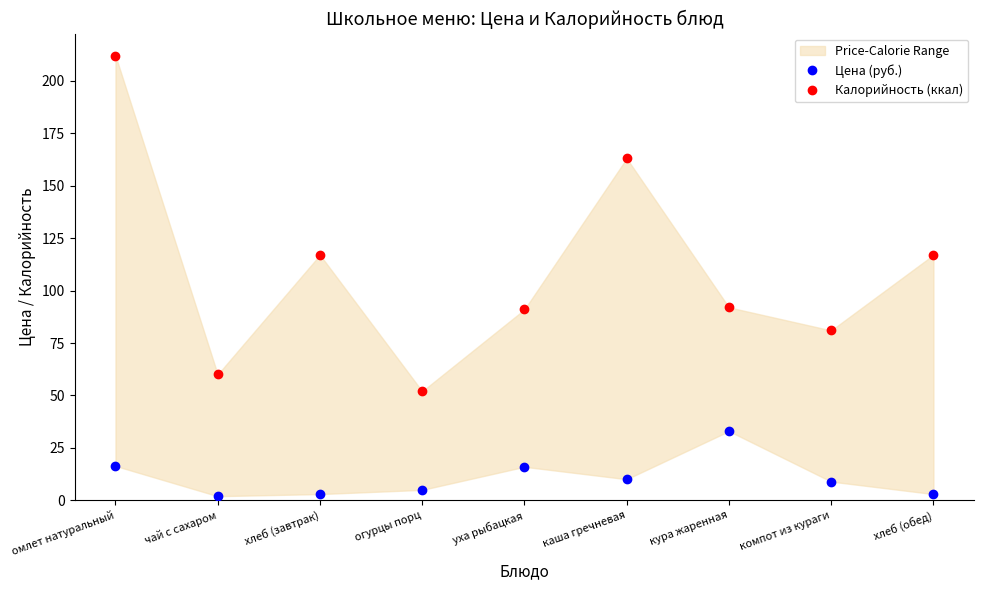

What is the total value across all series at хлеб (обед)?

120.0